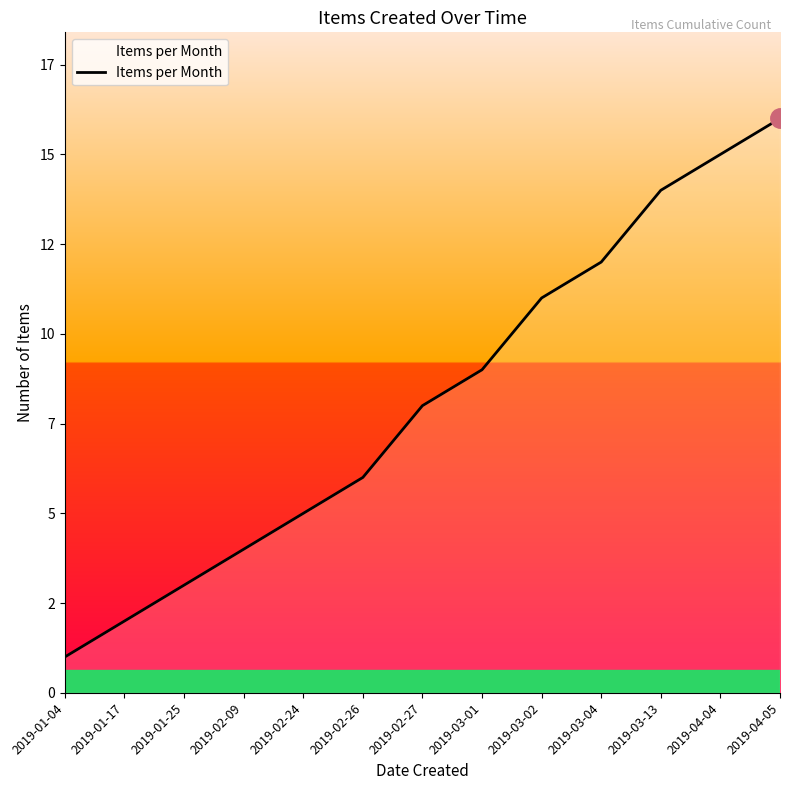

Does the chart display data point markers on the line(s)?

No